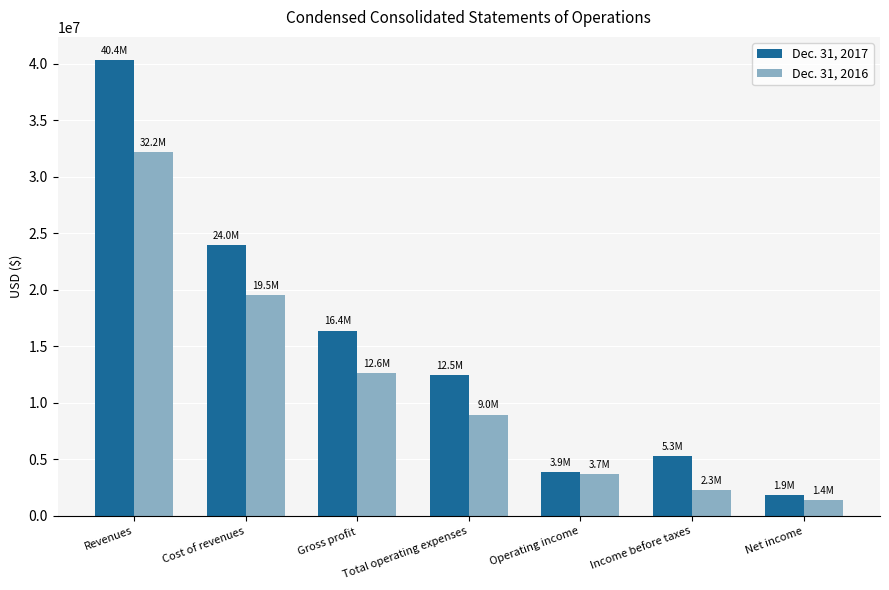

Is it true that Dec. 31, 2016 equals 19543432 at Cost of revenues?

True